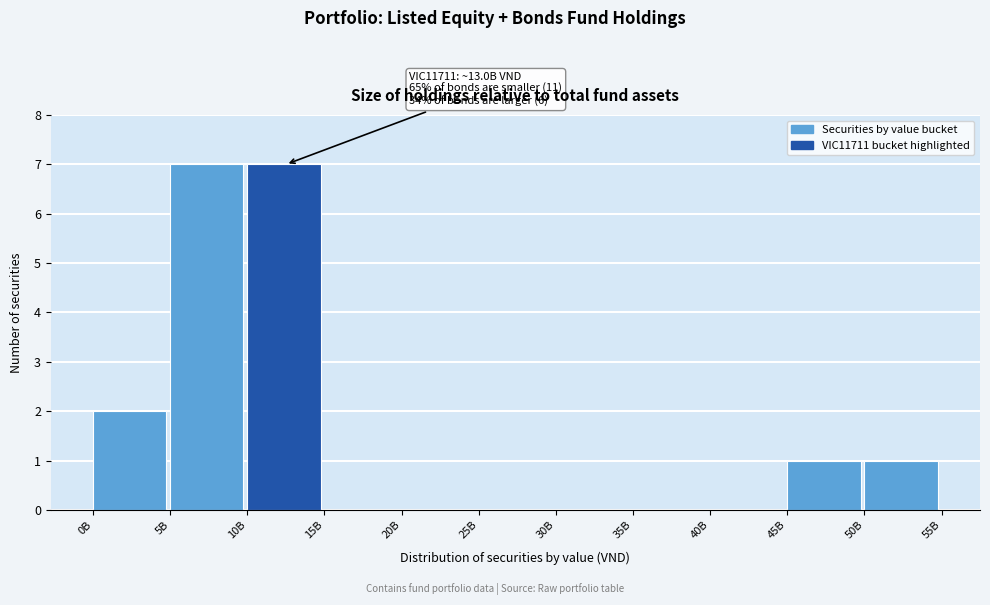

Reading left to right, what are all the values shown in this chart?

0B=2	5B=7	10B=7	15B=0	20B=0	25B=0	30B=0	35B=0	40B=0	45B=1	50B=1